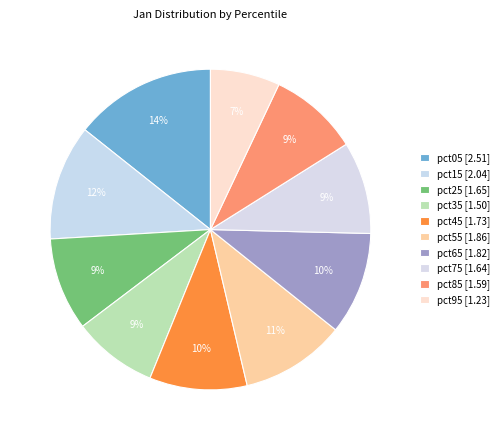

To the nearest percent, what is the average slice percentage?

10%